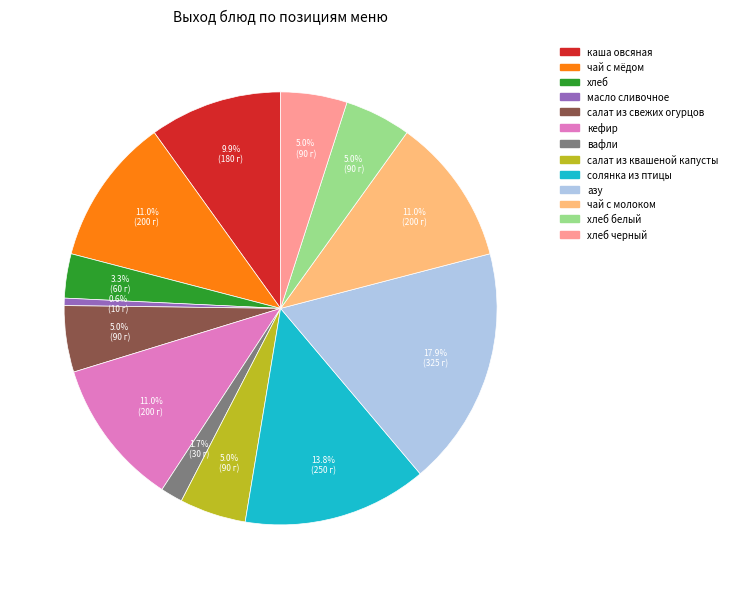

Does any single category account for the majority?

No